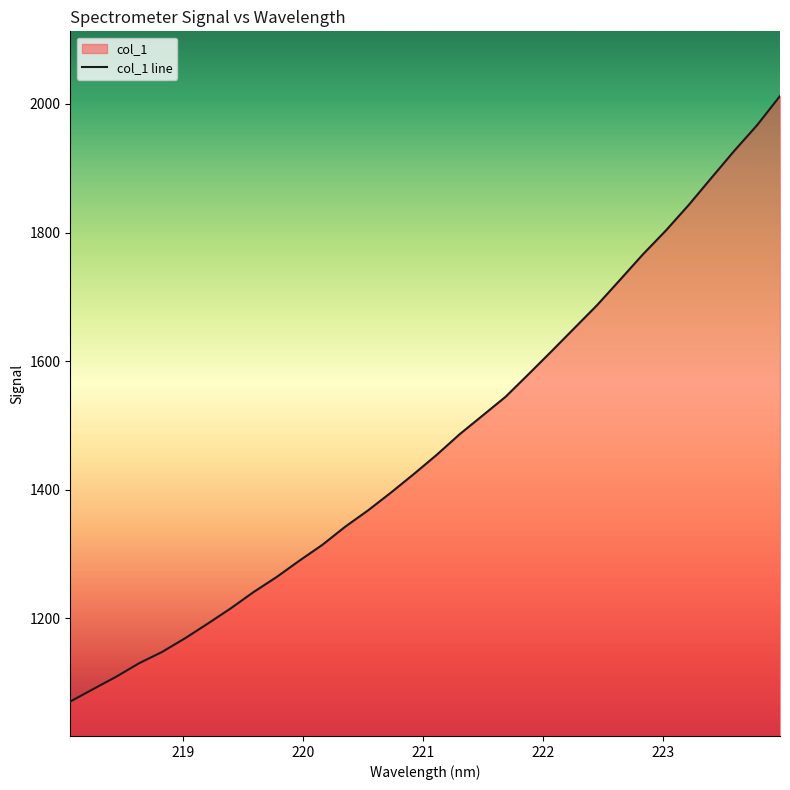

Reading right to left, extract all data points from this chart.

2012.3	1967.0	1927.0	1885.0	1842.5	1802.7	1765.8	1726.2	1687.0	1651.0	1614.9	1579.5	1544.5	1515.4	1486.4	1454.5	1424.6	1395.7	1368.0	1342.5	1314.3	1289.7	1264.1	1240.9	1215.5	1191.8	1168.8	1147.7	1130.1	1109.1	1090.0	1070.6